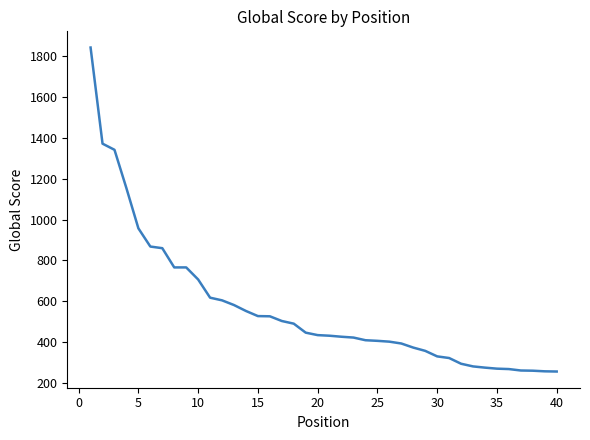

What is the difference between the maximum and minimum values?

1584